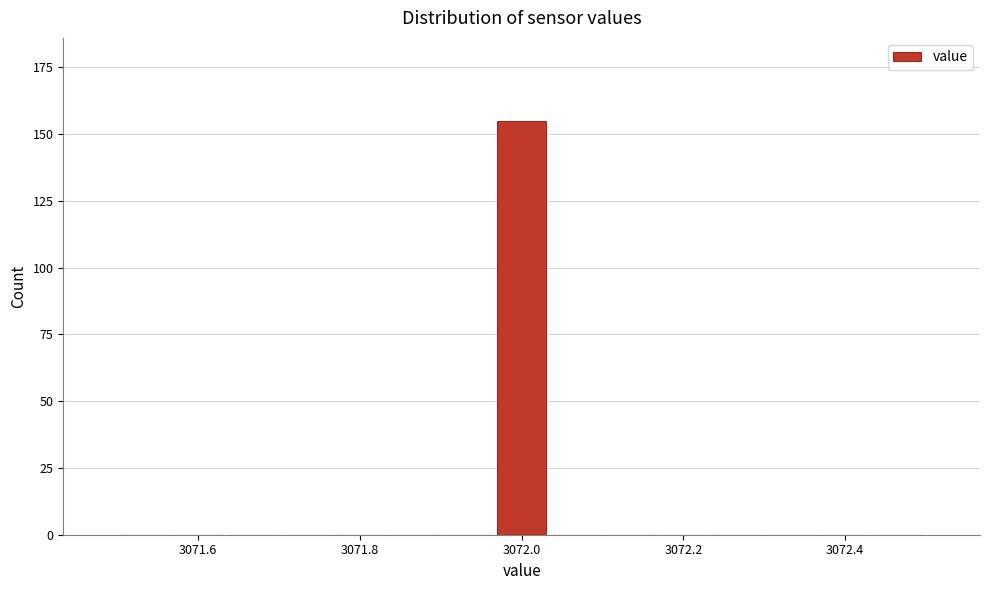

Around what value on the x-axis is the tallest bar? Give the approximate position of its centre, as read against the axis.

3072.00